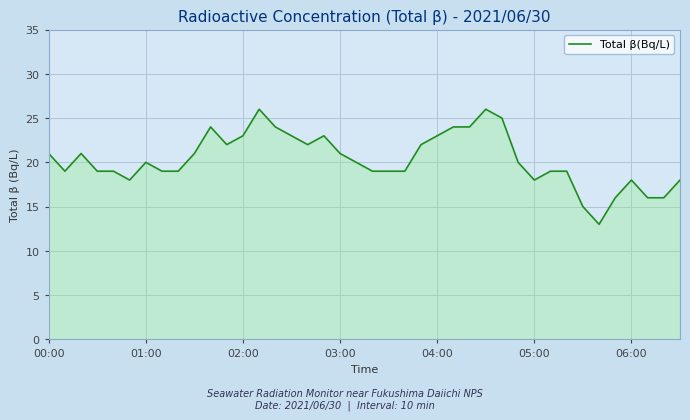

How many categories are shown in the chart?

40